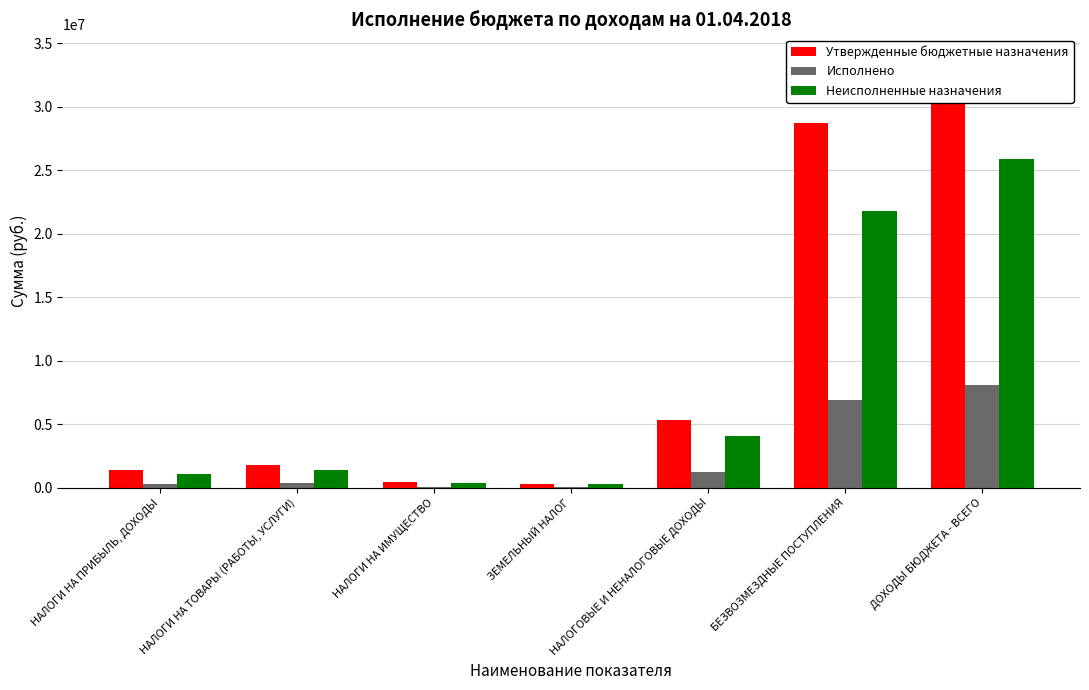

What is the sum of the Исполнено values at БЕЗВОЗМЕЗДНЫЕ ПОСТУПЛЕНИЯ and НАЛОГИ НА ТОВАРЫ (РАБОТЫ, УСЛУГИ)?

7306771.5